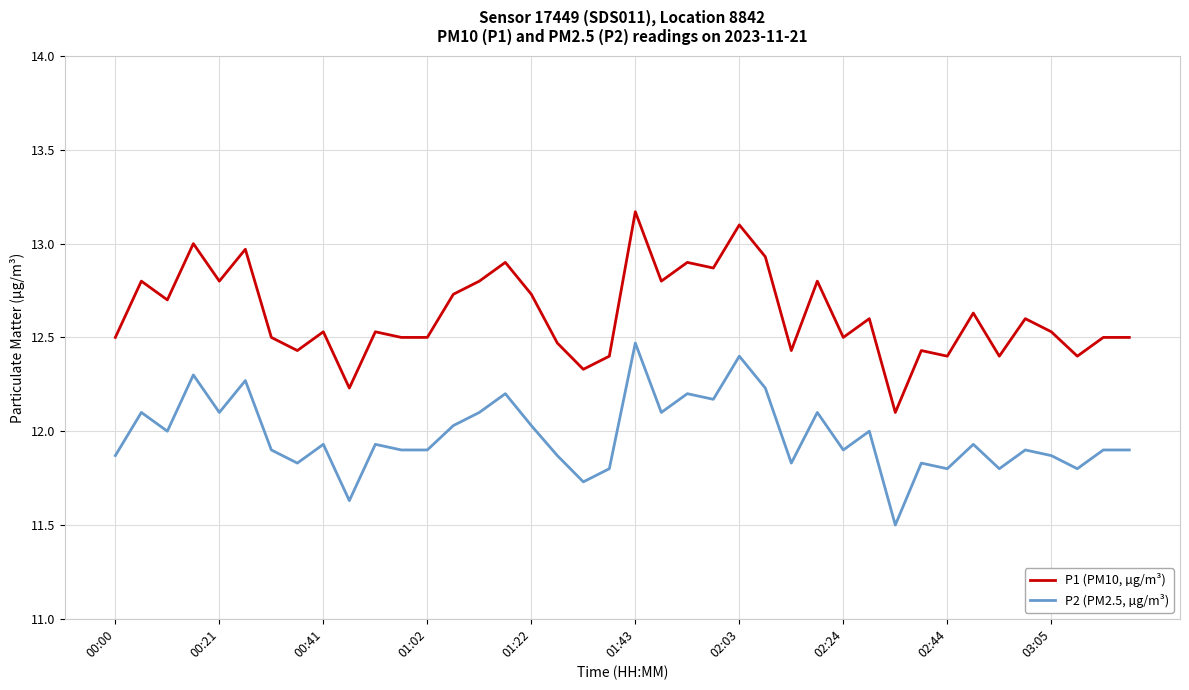

Which series has the widest spread of values?

P1 (PM10, µg/m³)